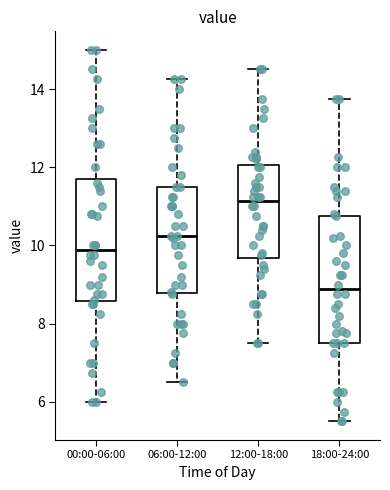

Where is the lower edge of the box for 00:00-06:00 on the y-axis? The values are not printed on the chart, so give them approximately, as read against the axis.

8.6